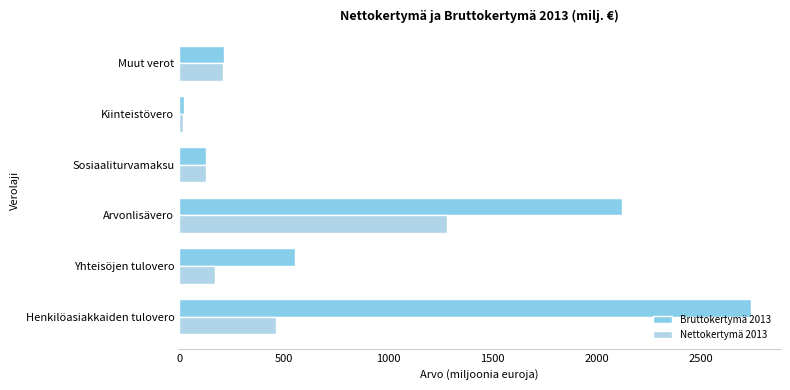

At how many categories does at least one series exceed 1134?

2